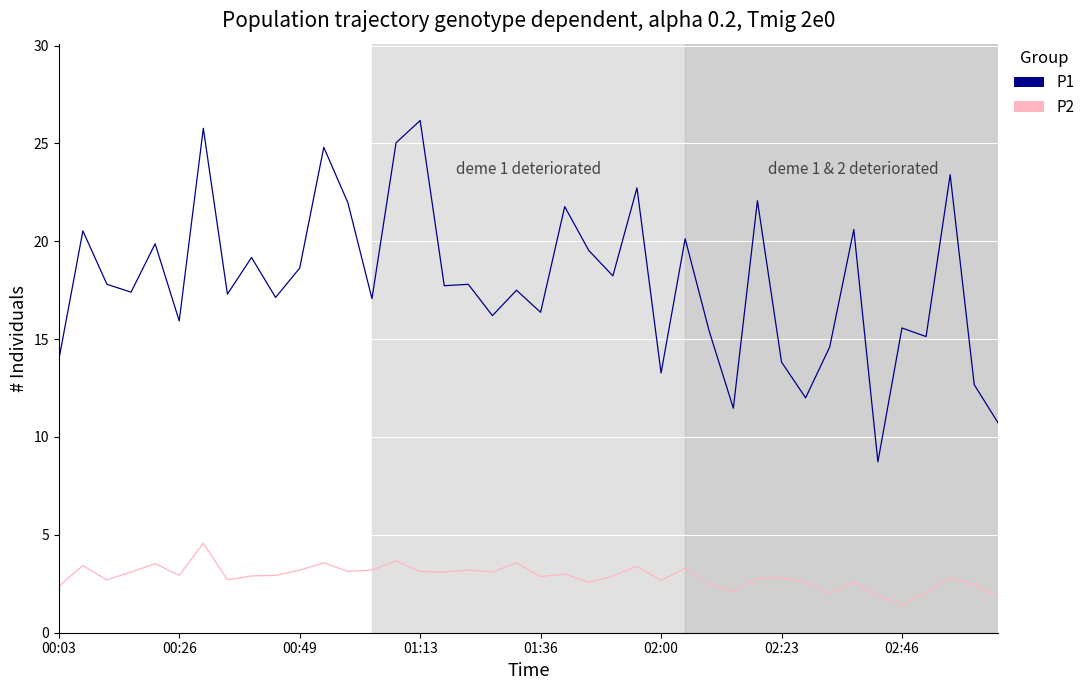

What is the maximum value for P1?

26.2